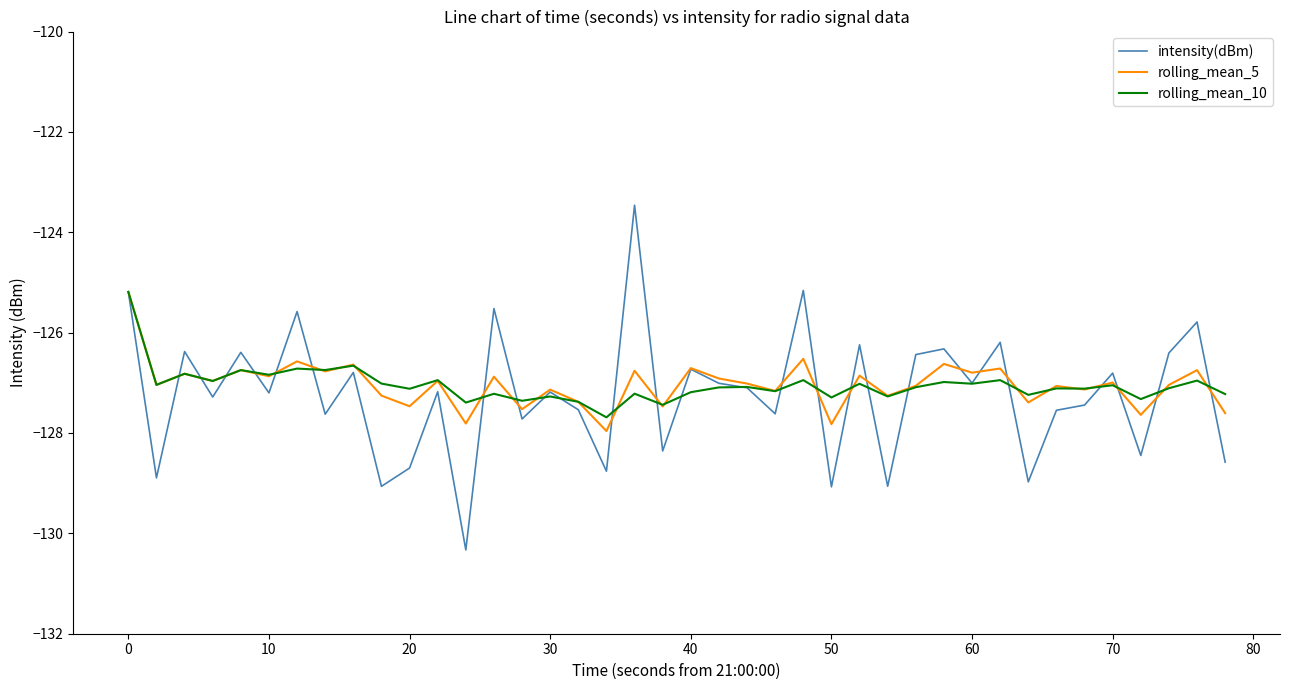

What is the minimum value shown in the chart?

-130.3